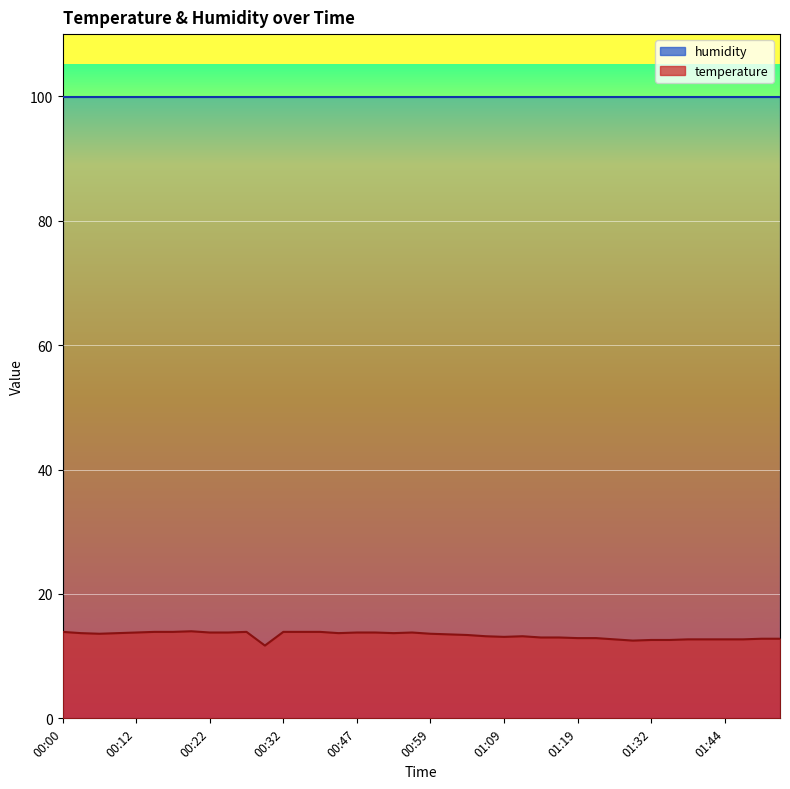

How many lines are shown in the chart?

1